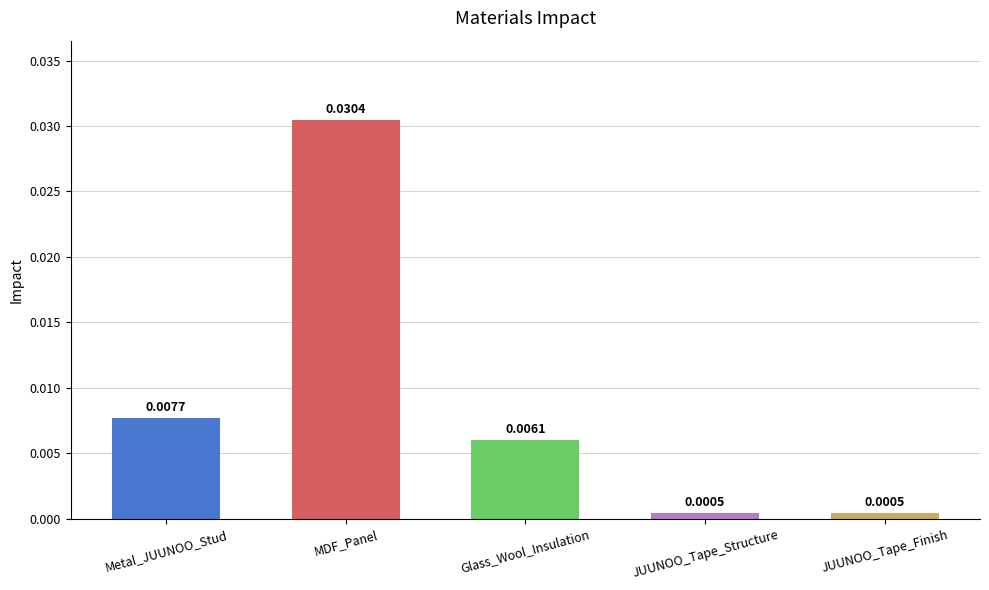

Which category has the highest value across all series?

MDF_Panel